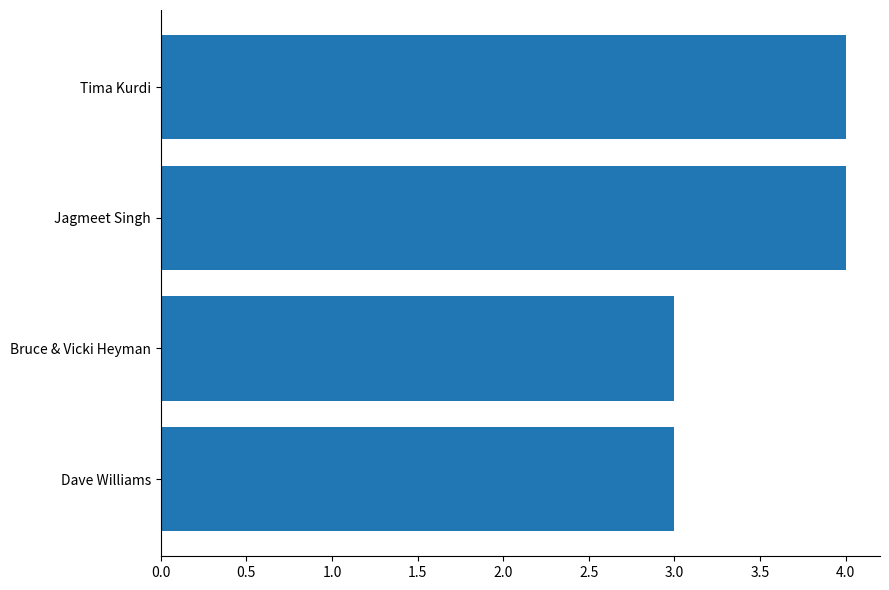

What is the sum of all values?

14